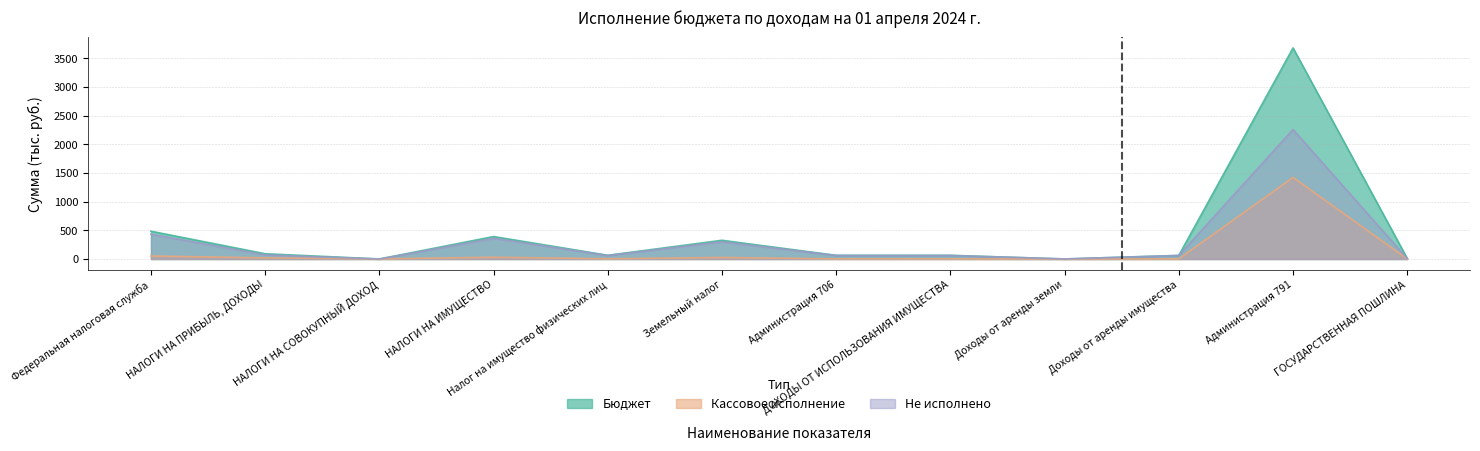

What is the value of the Кассовое исполнение point at the 11th from the left?

1422.3